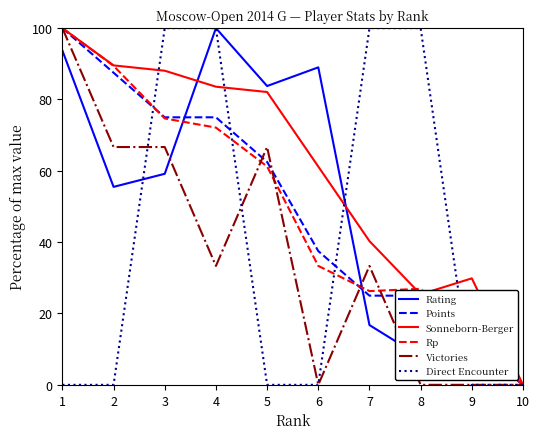

Which series changed the most between 4 and 5?

Direct Encounter